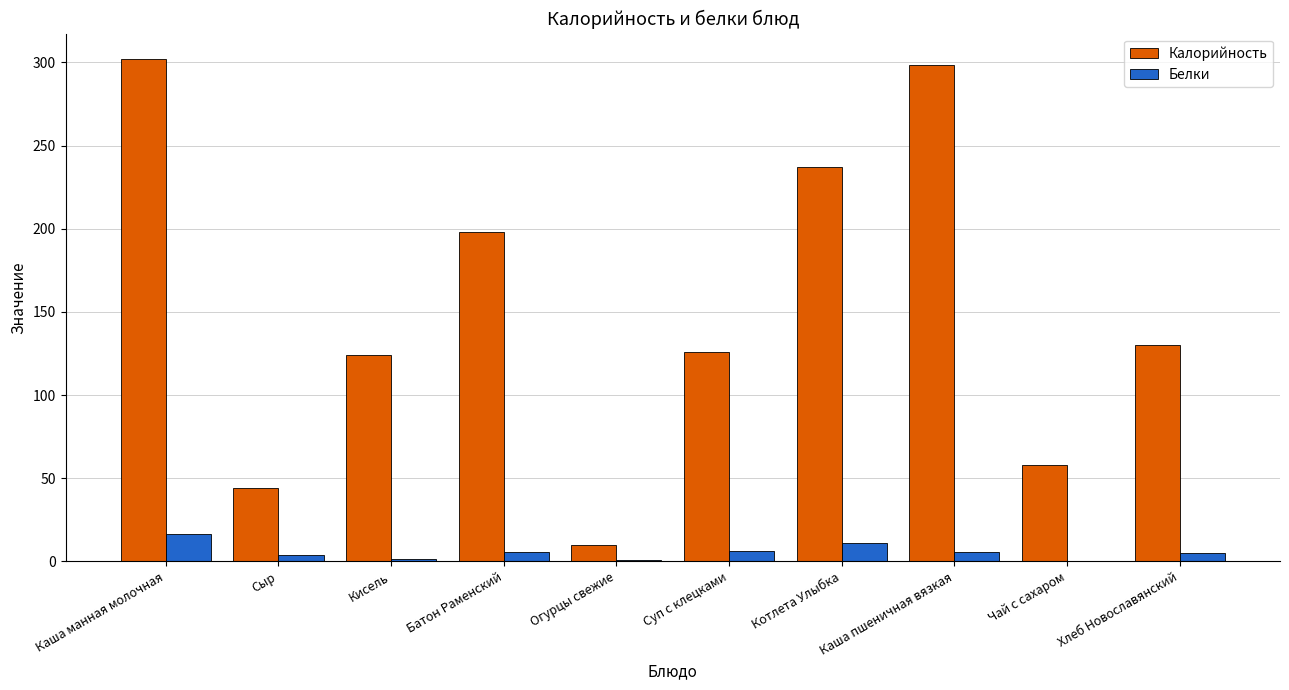

At which category is the sum across all series the highest?

Каша манная молочная